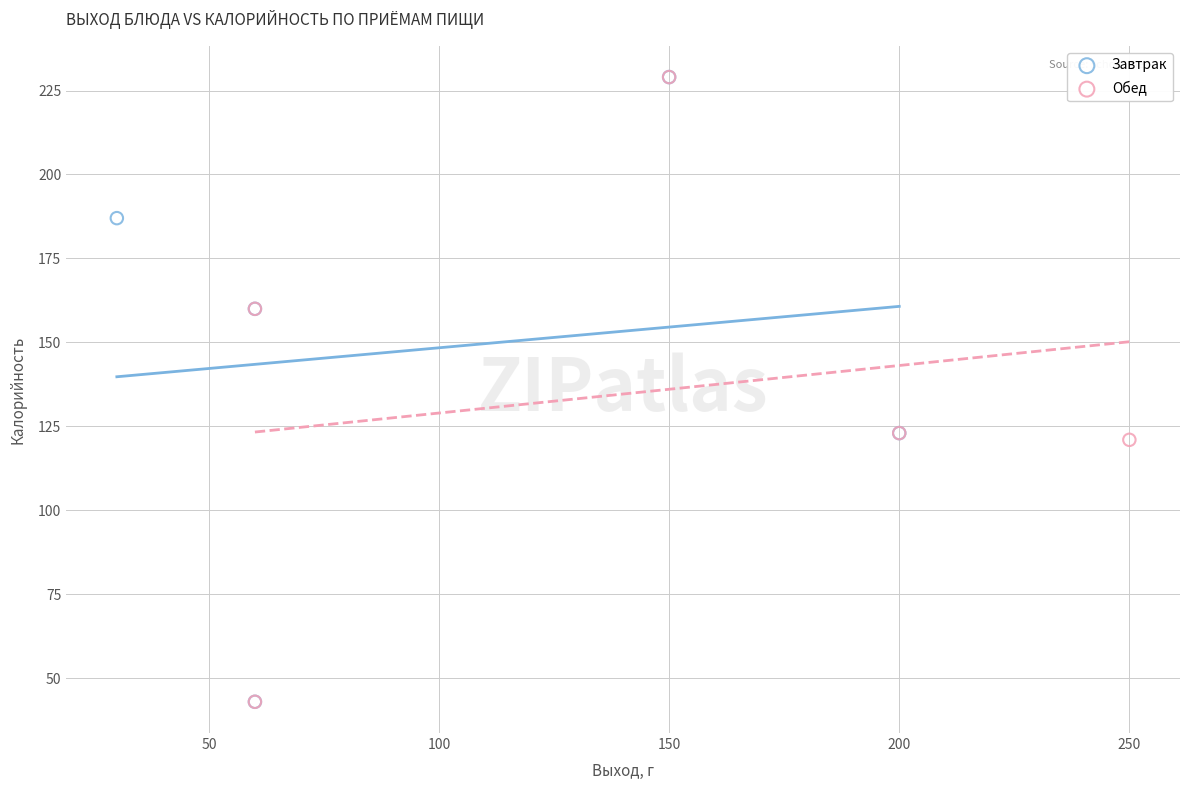

What are all the series names shown in the legend?

Завтрак, Обед